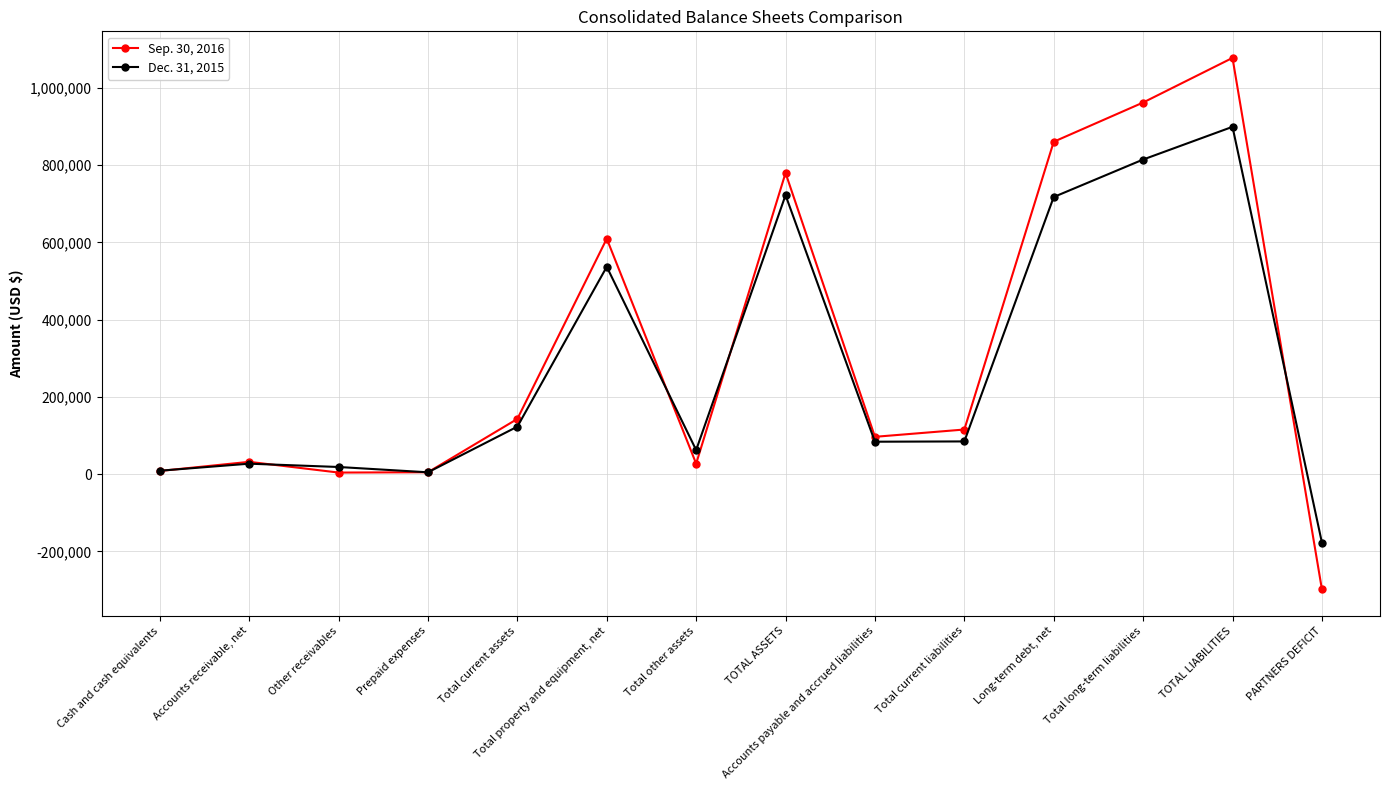

Which series has the widest spread of values?

Sep. 30, 2016